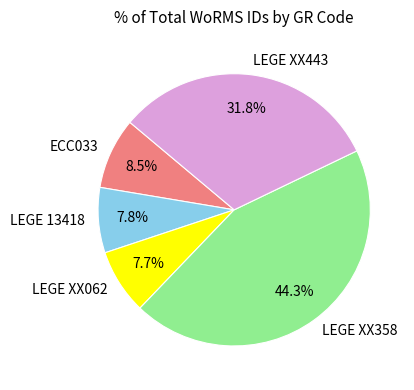

The LEGE XX443 slice represents 38% of the pie. True or false?

False